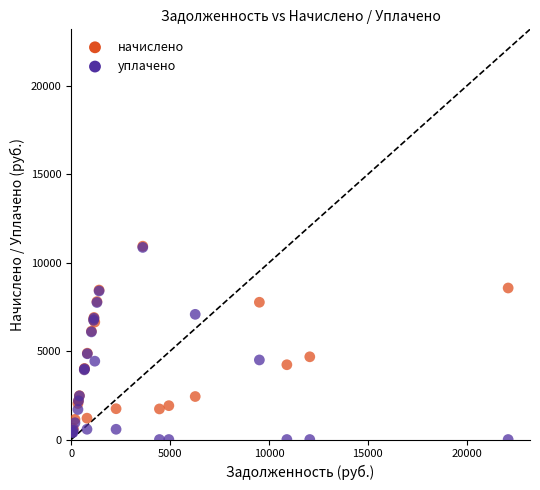

What are all the series names shown in the legend?

начислено, уплачено